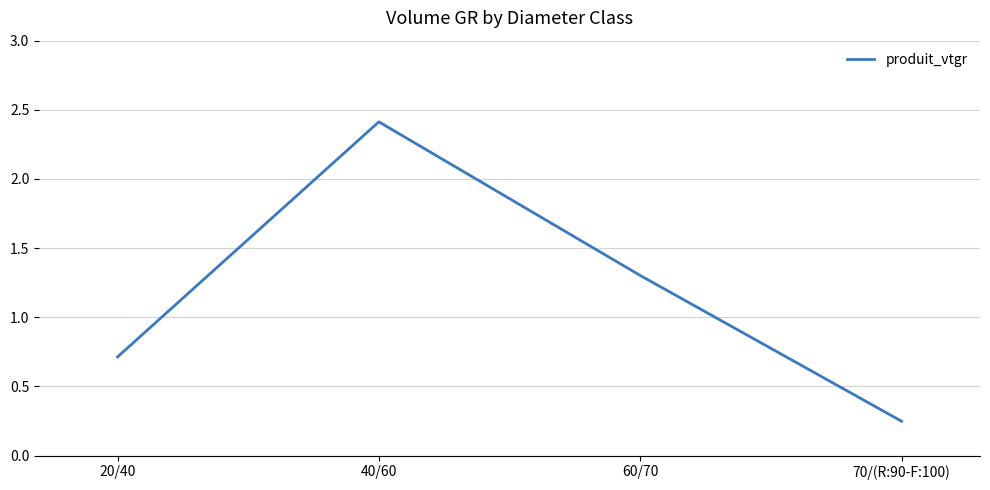

What position from the left is 60/70?

3